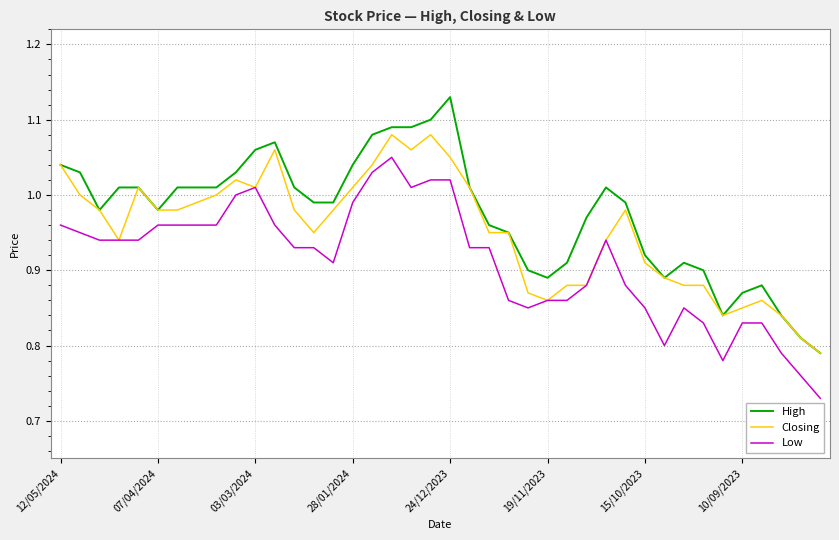

True or false: Low and High cross at least once.

False